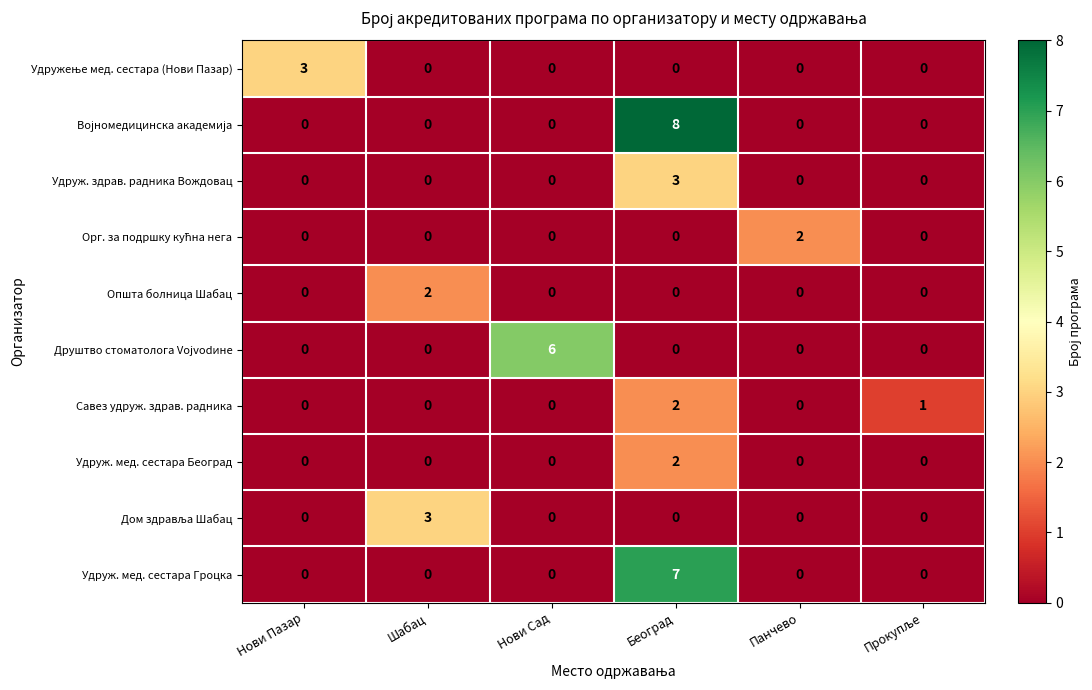

True or false: Удруж. мед. сестара Београд has a value of 1 at Нови Сад.

False